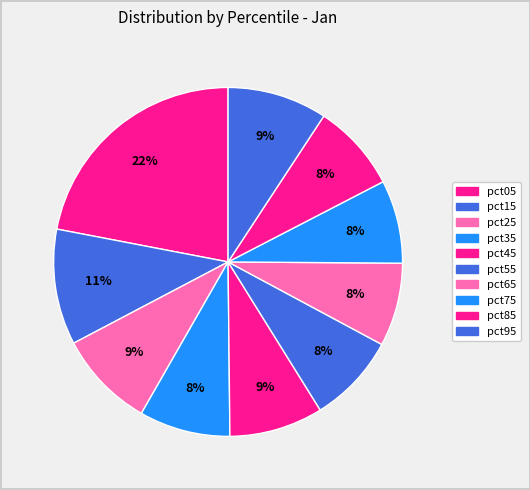

Do pct65 and pct35 together represent more than half of the pie?

No